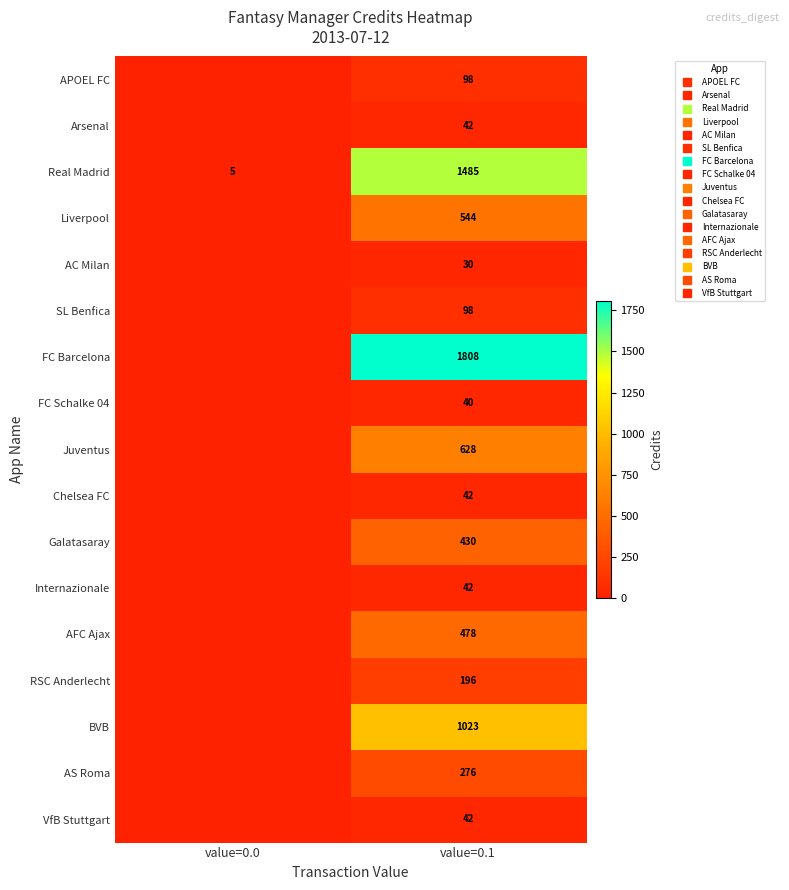

At which category is the sum across all series the highest?

value=0.1